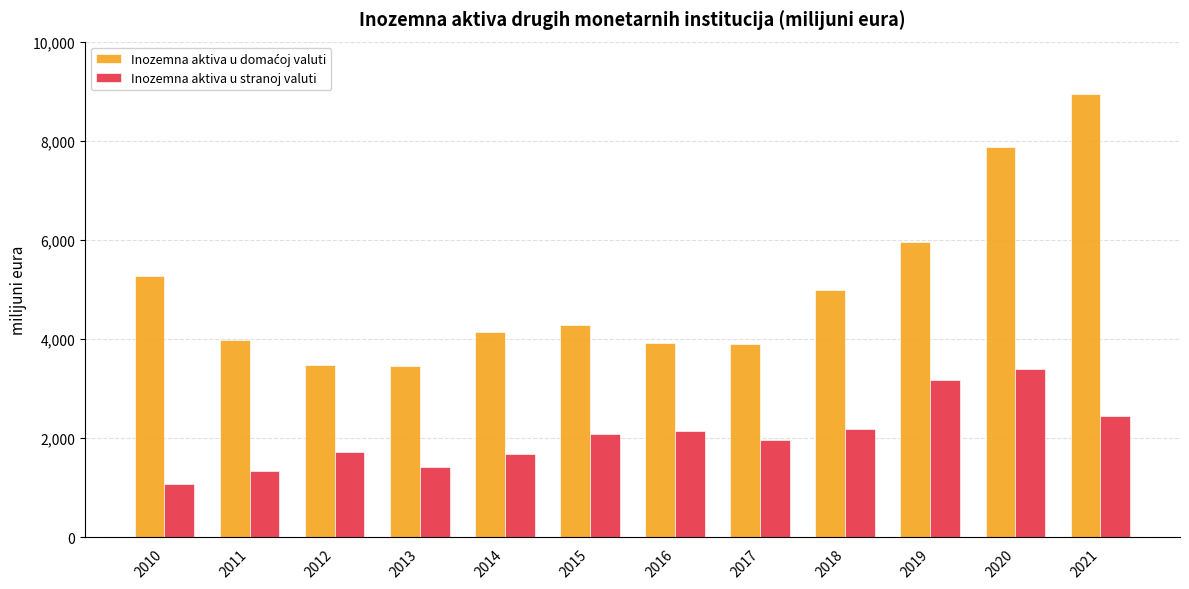

What is the smallest value displayed?

1077.2